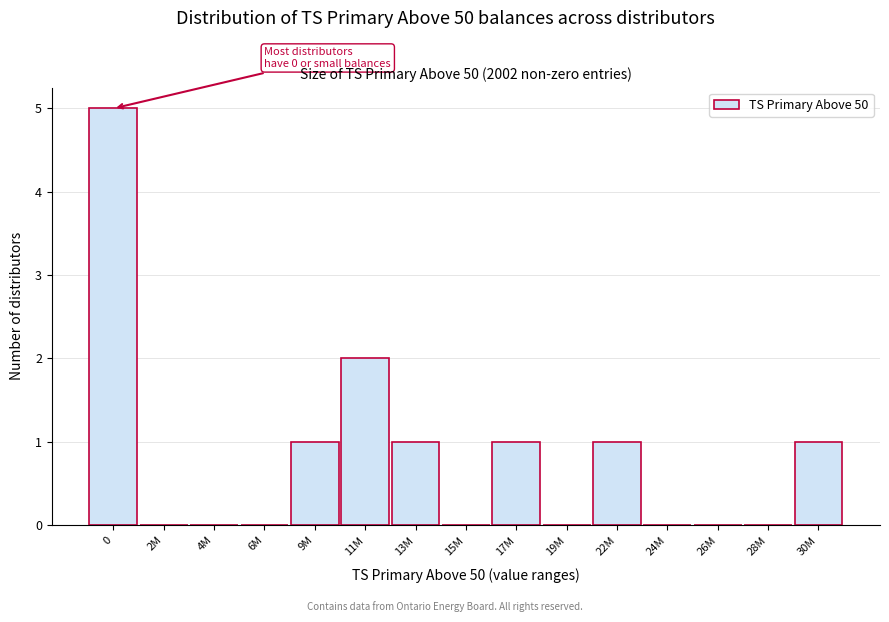

Reading right to left, extract all data points from this chart.

30M=1	28M=0	26M=0	24M=0	22M=1	19M=0	17M=1	15M=0	13M=1	11M=2	9M=1	6M=0	4M=0	2M=0	0=5